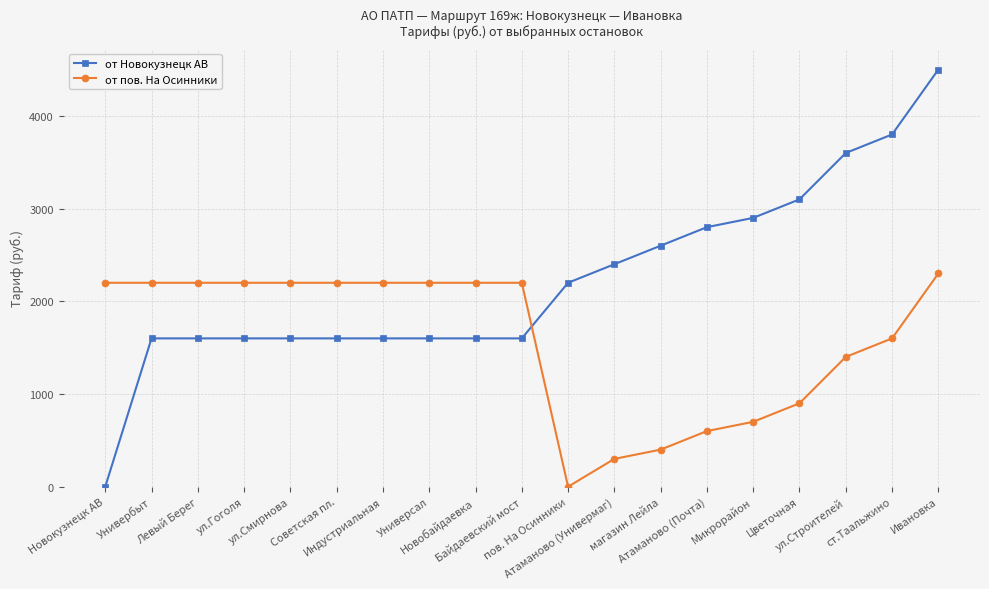

Which series has the largest range (max minus min)?

от Новокузнецк АВ